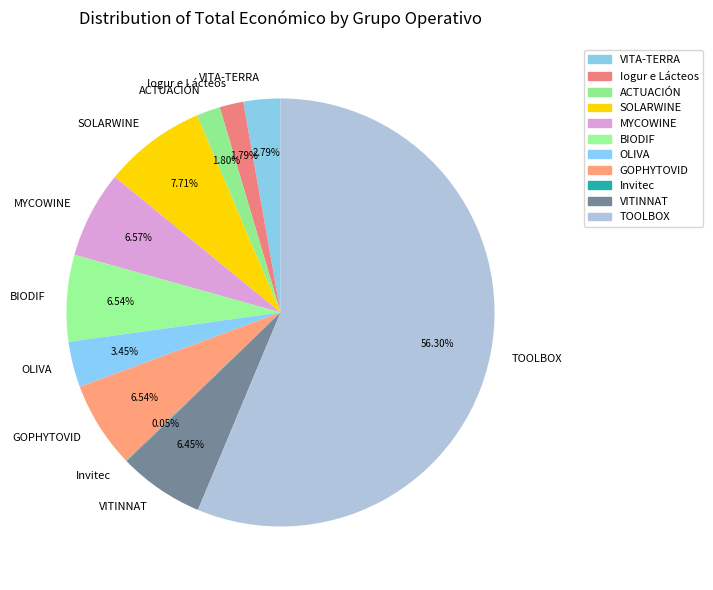

Is there any slice that represents more than half of the pie?

Yes